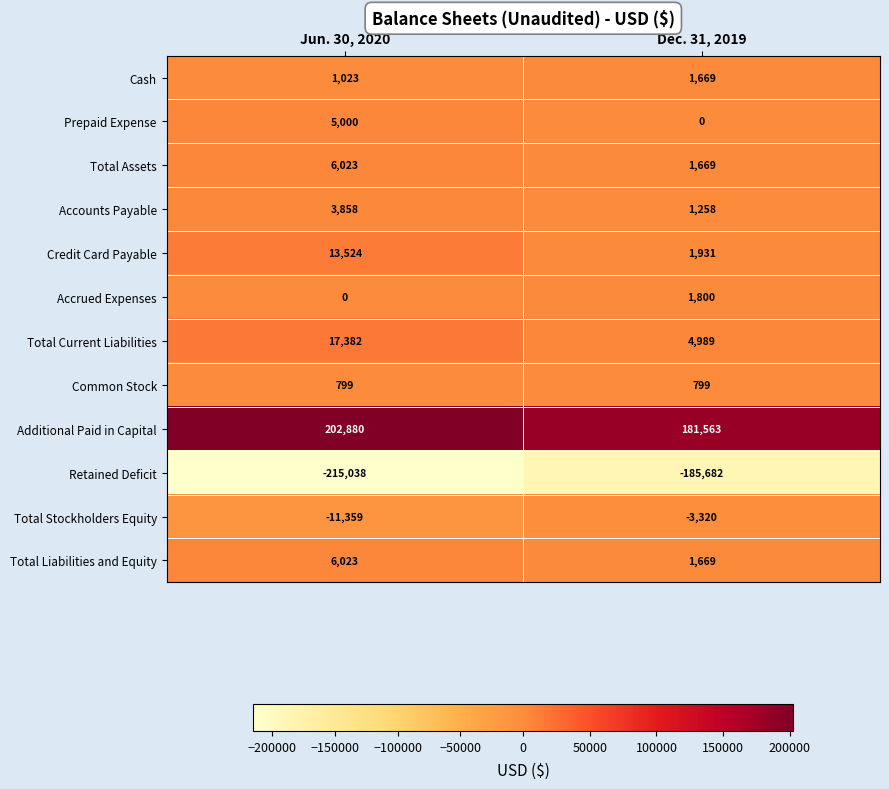

At which label is Additional Paid in Capital closest to 192221?

Dec. 31, 2019